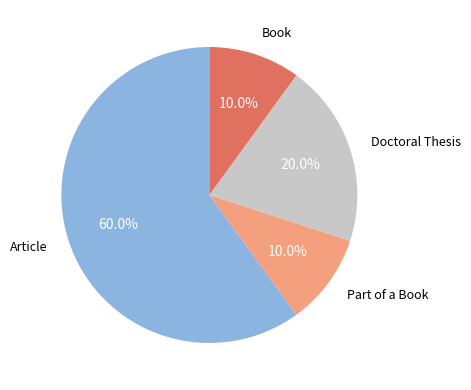

Count the number of slices in the pie.

4